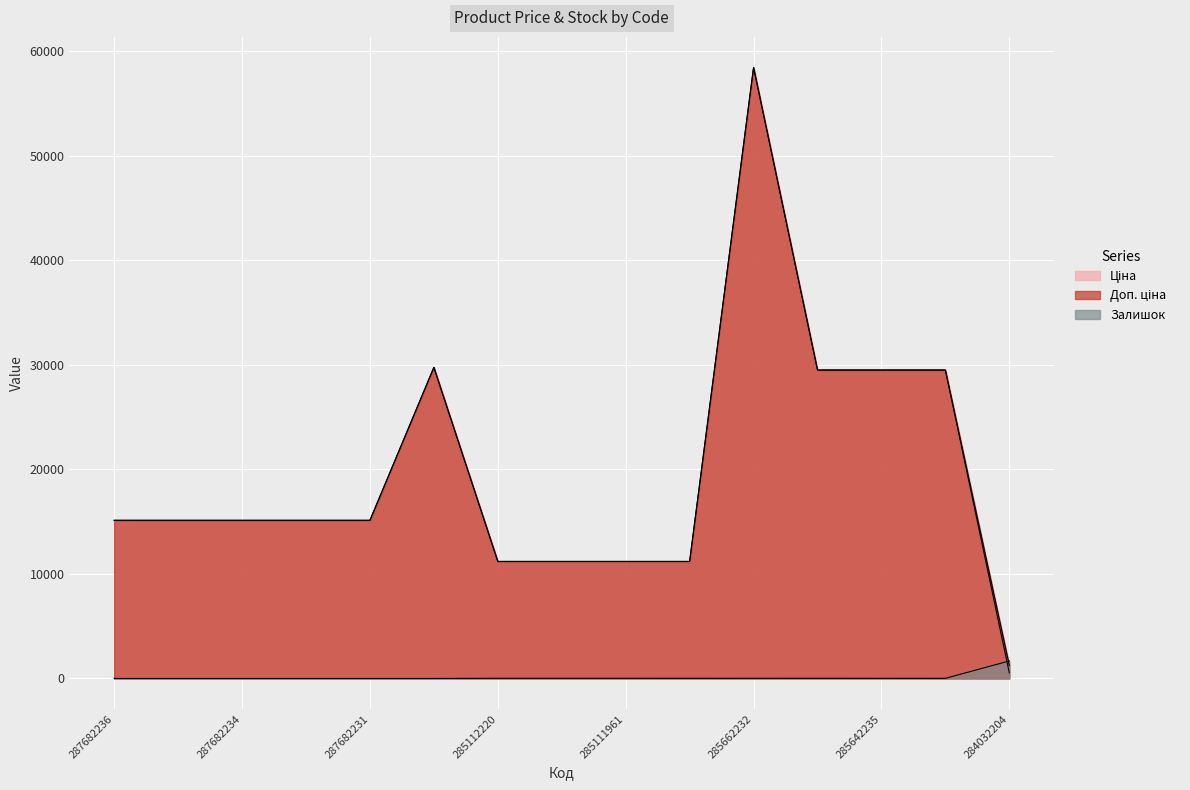

True or false: Доп. ціна has more than 0 points higher than both neighbors.

True